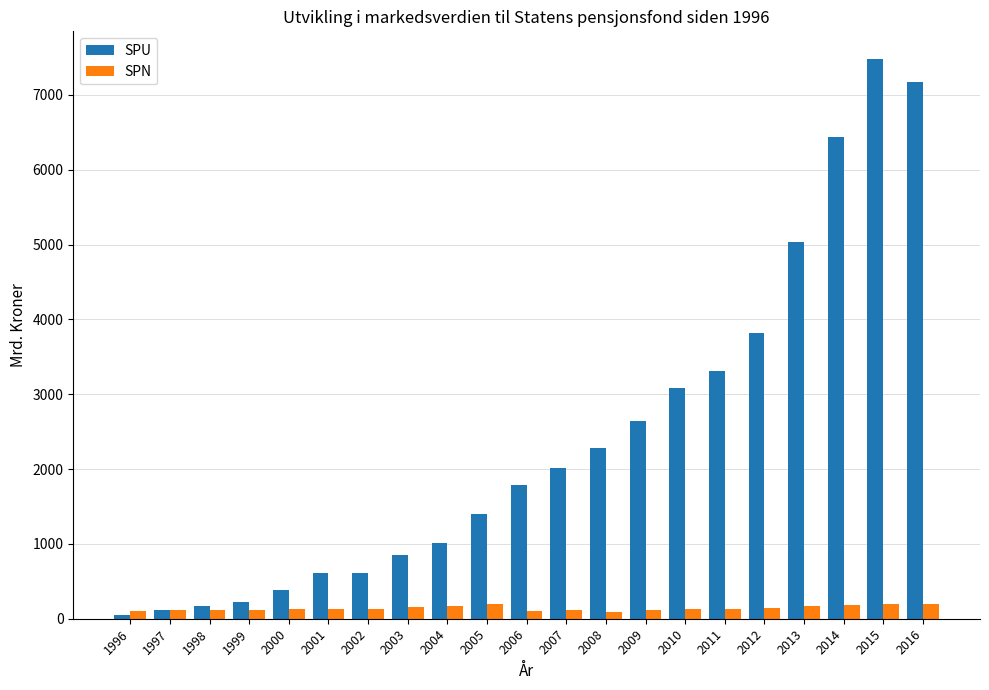

At which category is the sum across all series the highest?

2015